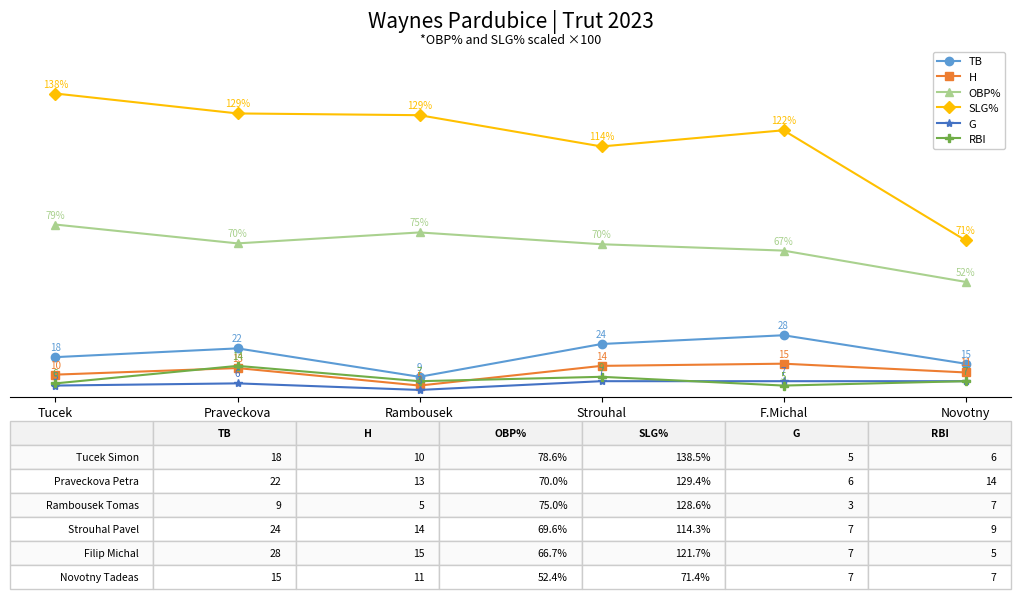

What is the label of the 2nd point from the left?

Praveckova